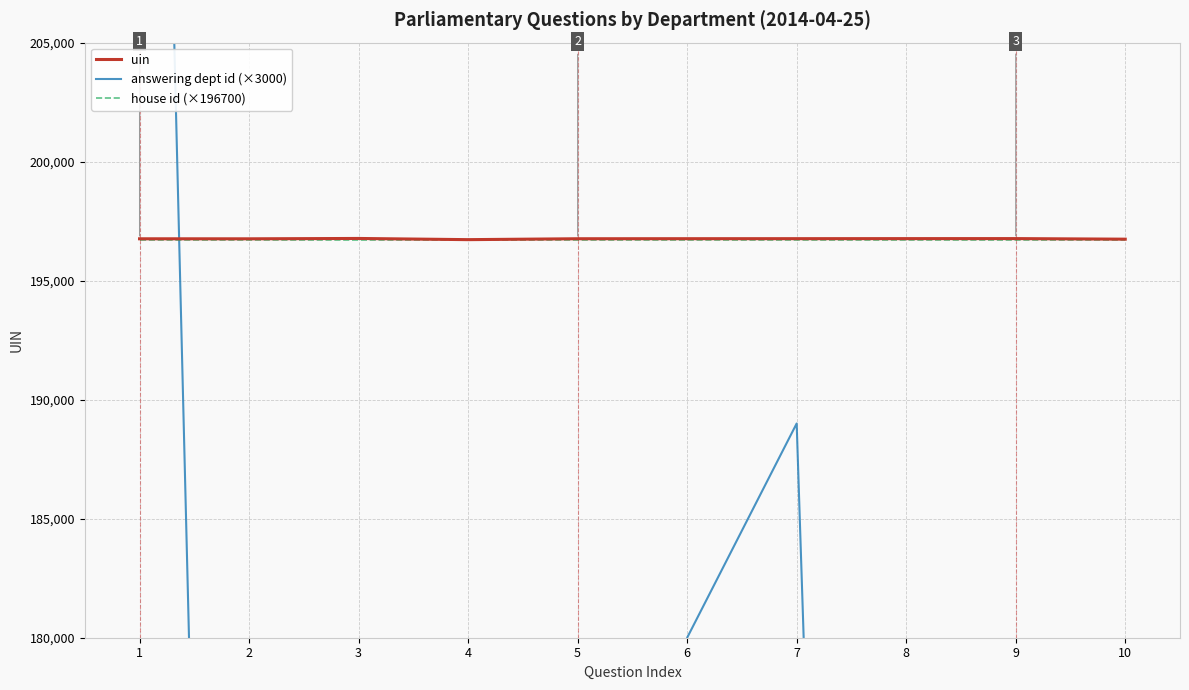

Which series has the largest total across all categories?

uin